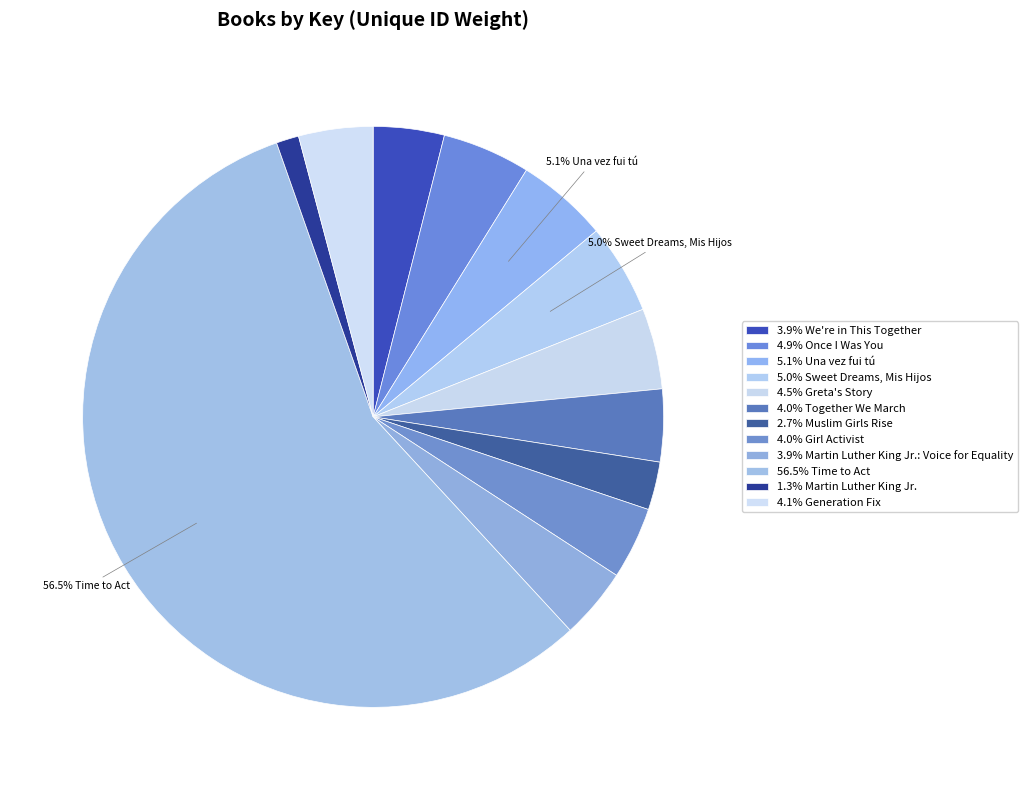

Count the number of slices in the pie.

12